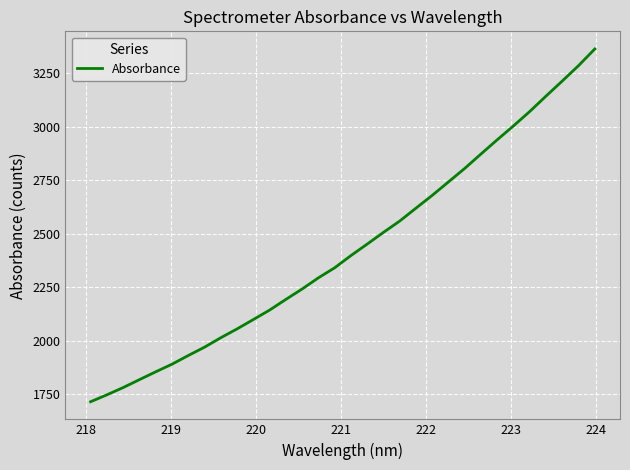

How many values are below 2398?

16